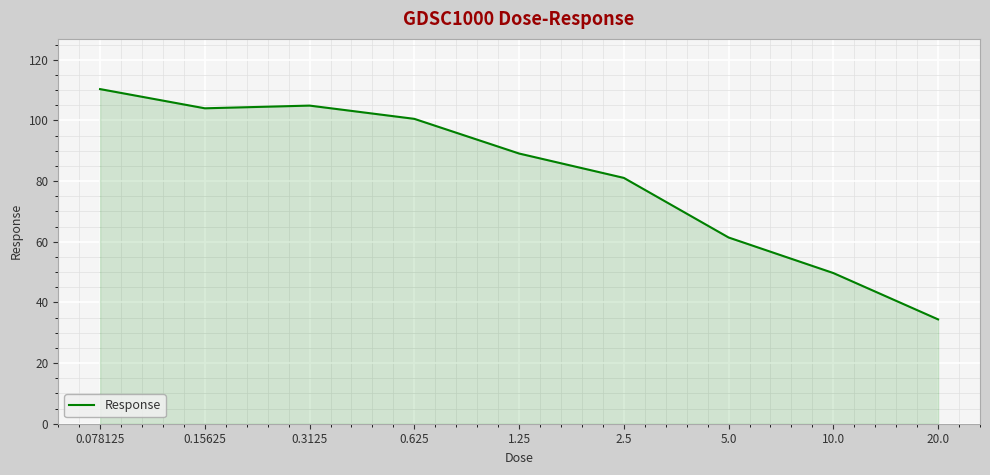

What is the change in value from 0.3125 to 0.625?

-4.4